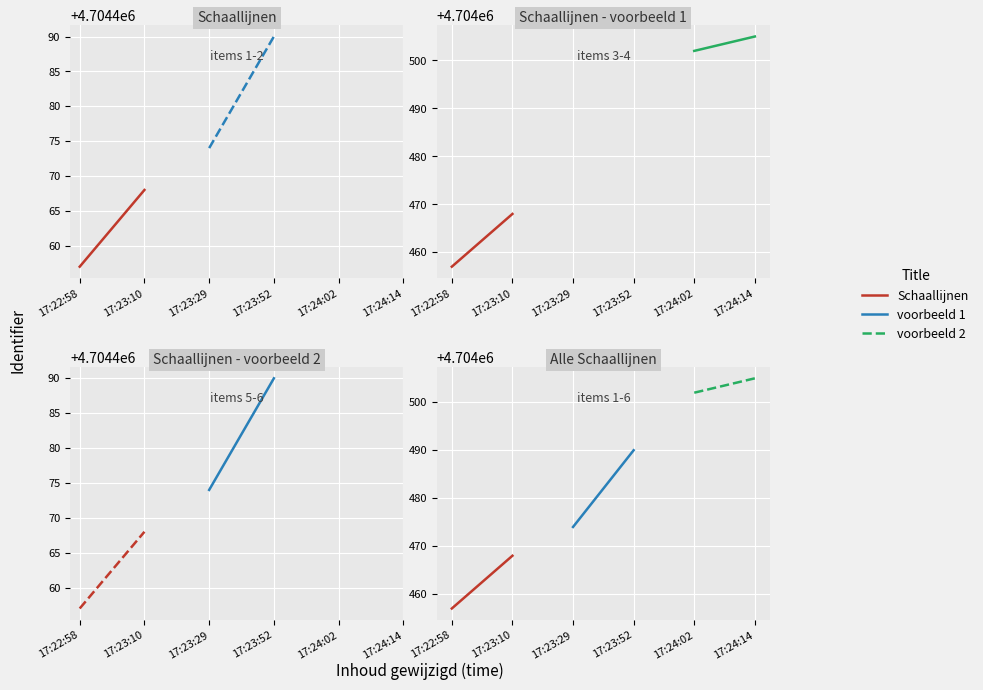

What is the value of the voorbeeld 1 point at the 1st from the left?

4704474